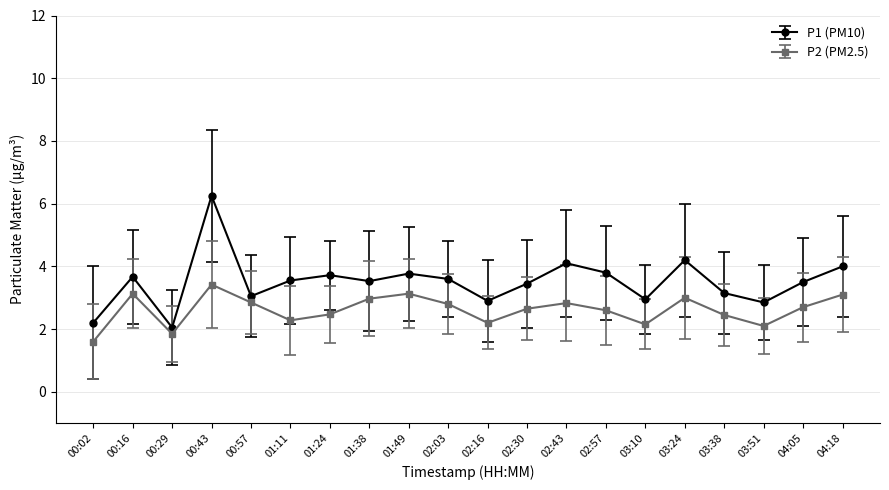

What position from the left is 02:16?

11